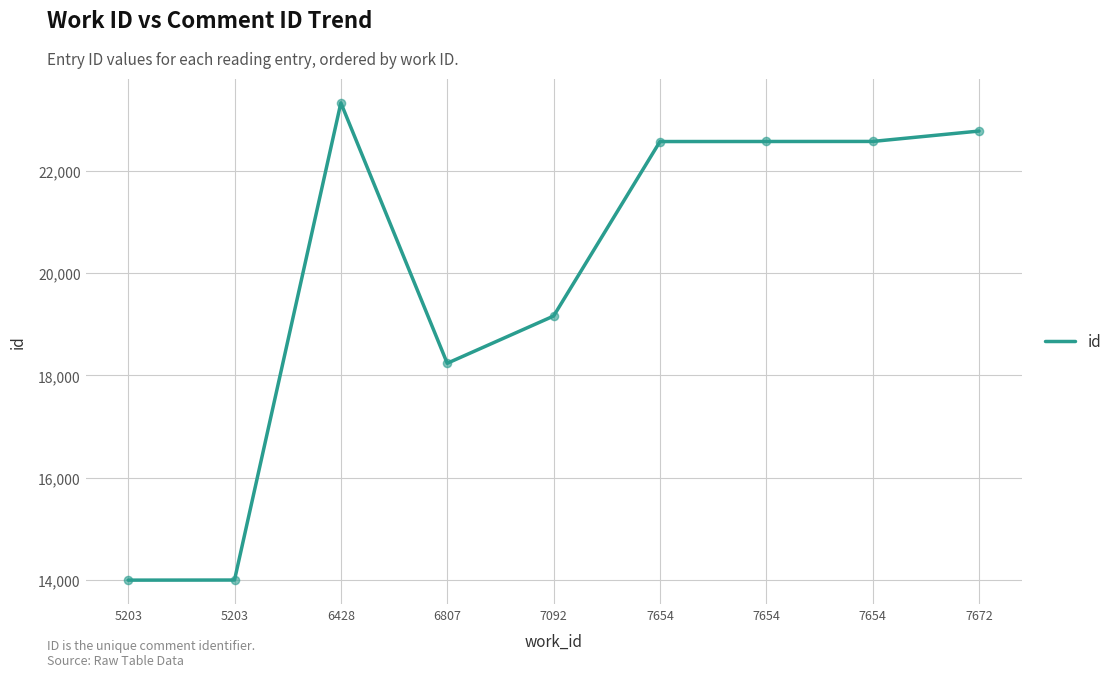

What is the change in value from 5203 to 6428?

+9327